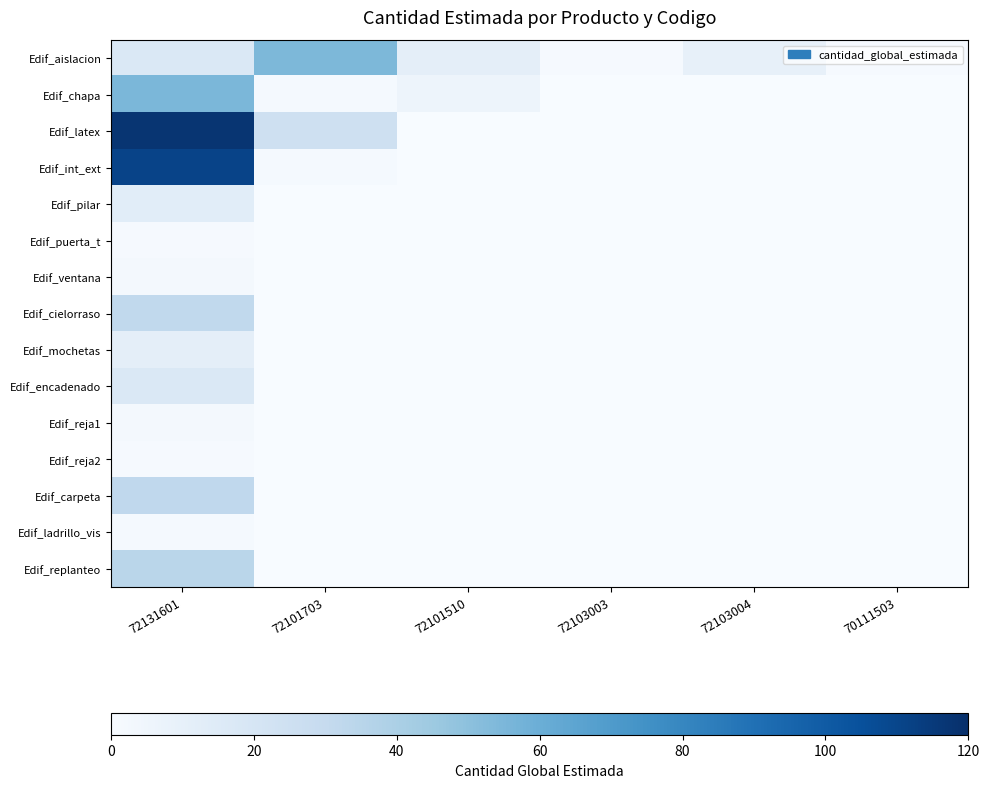

Reading right to left, list all the values displayed in this chart.

Edif_aislacion: 70111503=1.0	72103004=9.5	72103003=1.0	72101510=11.5	72101703=54.7	72131601=17.0
Edif_chapa: 70111503=0.0	72103004=0.0	72103003=0.0	72101510=6.0	72101703=1.8	72131601=55.3
Edif_latex: 70111503=0.0	72103004=0.0	72103003=0.0	72101510=0.0	72101703=25.2	72131601=117.5
Edif_int_ext: 70111503=0.0	72103004=0.0	72103003=0.0	72101510=0.0	72101703=1.7	72131601=111.0
Edif_pilar: 70111503=0.0	72103004=0.0	72103003=0.0	72101510=0.0	72101703=0.0	72131601=13.0
Edif_puerta_t: 70111503=0.0	72103004=0.0	72103003=0.0	72101510=0.0	72101703=0.0	72131601=1.0
Edif_ventana: 70111503=0.0	72103004=0.0	72103003=0.0	72101510=0.0	72101703=0.0	72131601=2.0
Edif_cielorraso: 70111503=0.0	72103004=0.0	72103003=0.0	72101510=0.0	72101703=0.0	72131601=31.8
Edif_mochetas: 70111503=0.0	72103004=0.0	72103003=0.0	72101510=0.0	72101703=0.0	72131601=11.5
Edif_encadenado: 70111503=0.0	72103004=0.0	72103003=0.0	72101510=0.0	72101703=0.0	72131601=17.0
Edif_reja1: 70111503=0.0	72103004=0.0	72103003=0.0	72101510=0.0	72101703=0.0	72131601=2.0
Edif_reja2: 70111503=0.0	72103004=0.0	72103003=0.0	72101510=0.0	72101703=0.0	72131601=1.0
Edif_carpeta: 70111503=0.0	72103004=0.0	72103003=0.0	72101510=0.0	72101703=0.0	72131601=32.0
Edif_ladrillo_vis: 70111503=0.0	72103004=0.0	72103003=0.0	72101510=0.0	72101703=0.0	72131601=1.8
Edif_replanteo: 70111503=0.0	72103004=0.0	72103003=0.0	72101510=0.0	72101703=0.0	72131601=34.3